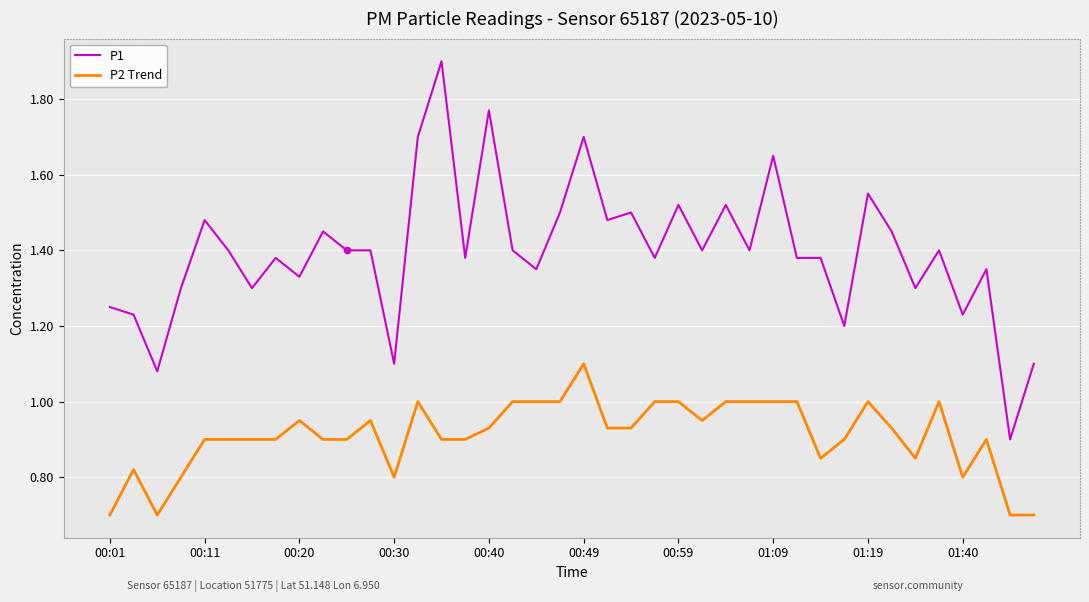

Which series has the largest range (max minus min)?

P1